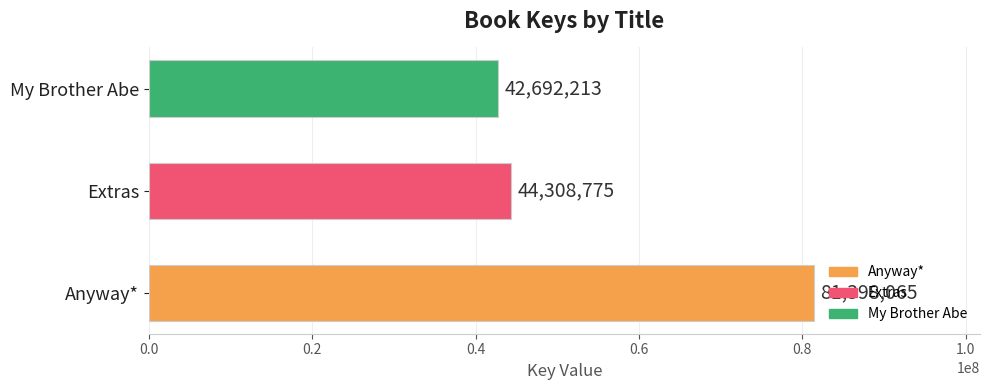

List the labels in order of value, largest first.

Anyway*, Extras, My Brother Abe